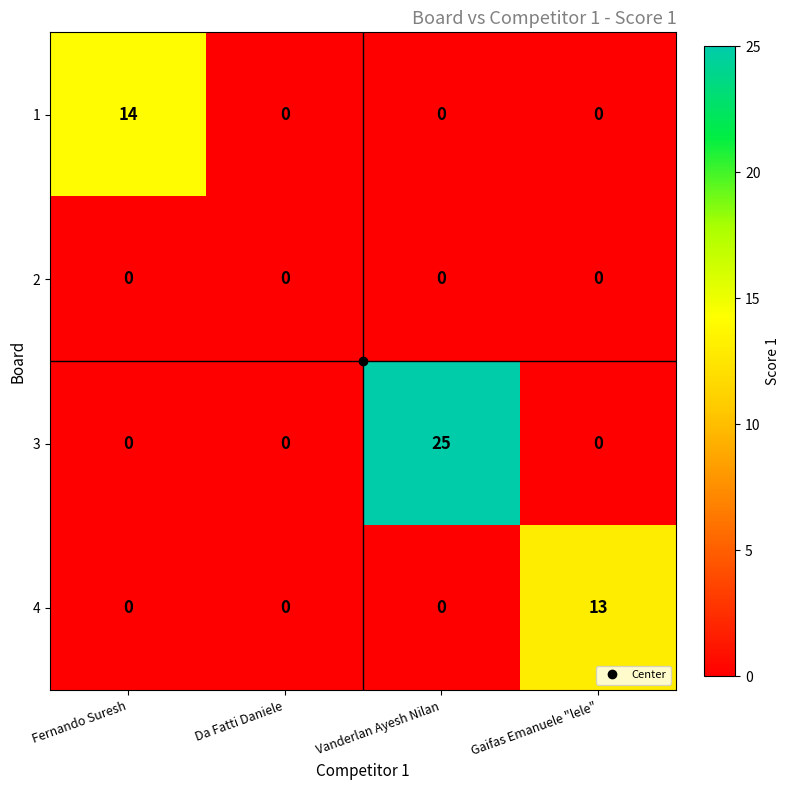

What is the sum of the 3 values at Da Fatti Daniele and Vanderlan Ayesh Nilan?

25